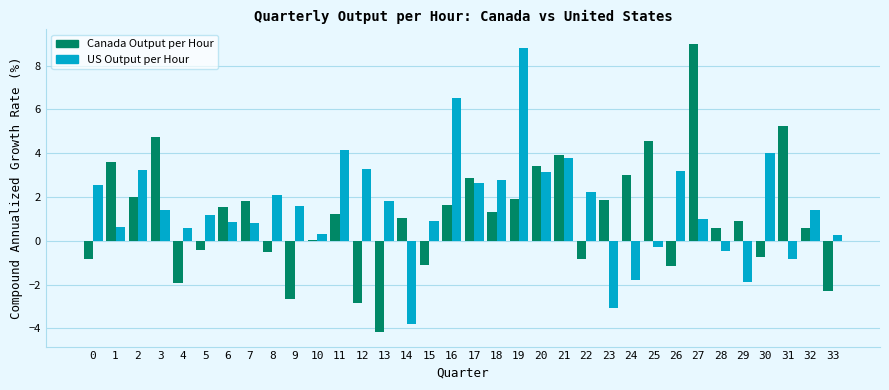

At which category is the sum across all series the highest?

19